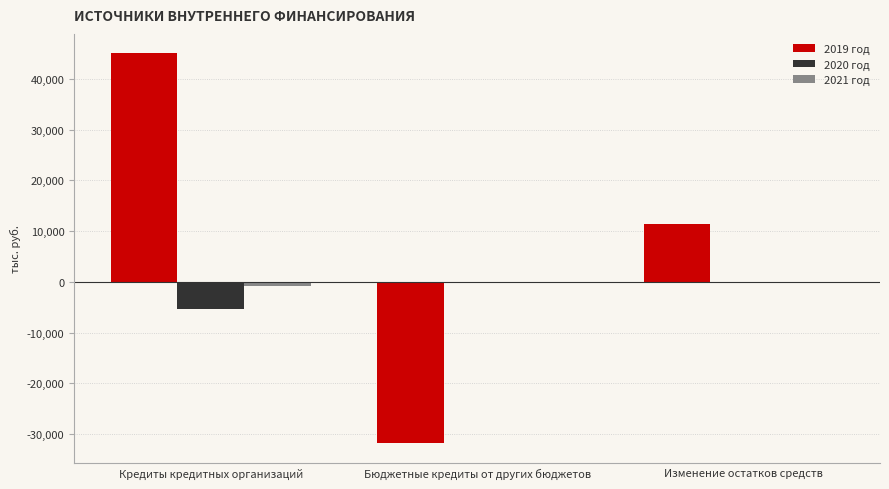

Does the chart contain stacked bars?

No